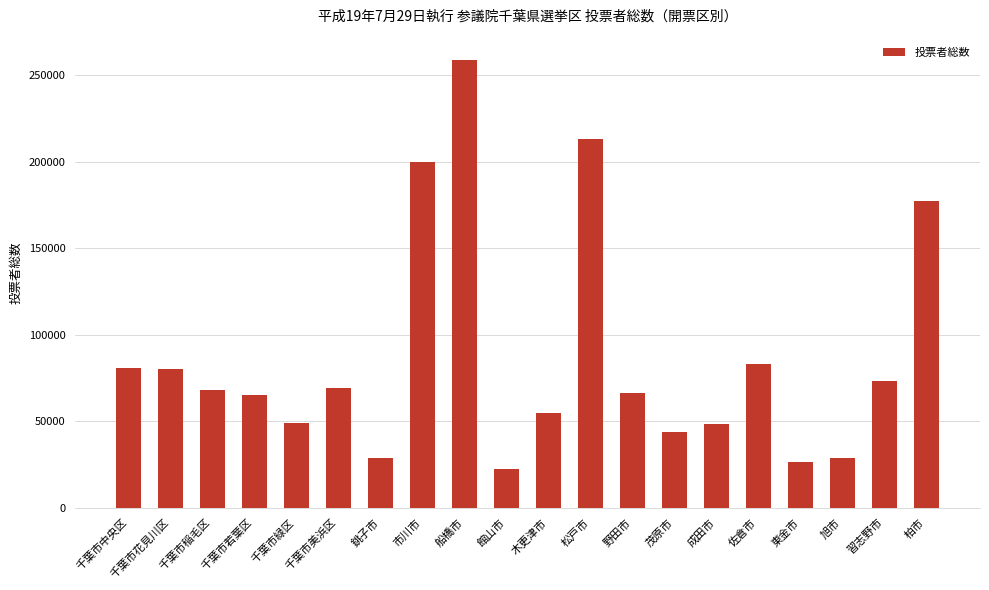

What position from the left is 木更津市?

11